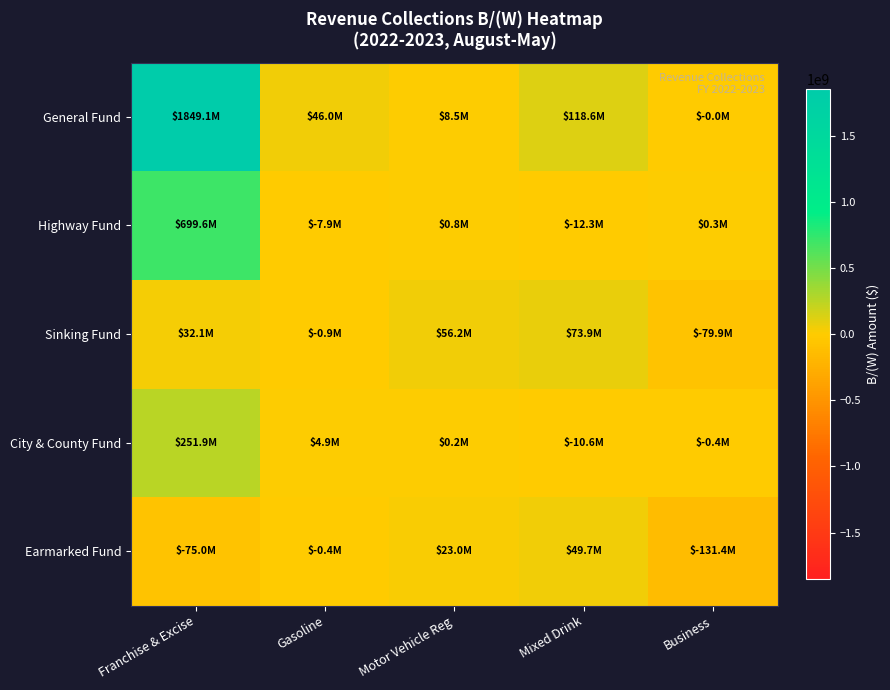

Which series changed the most between Gasoline and Business?

Earmarked Fund